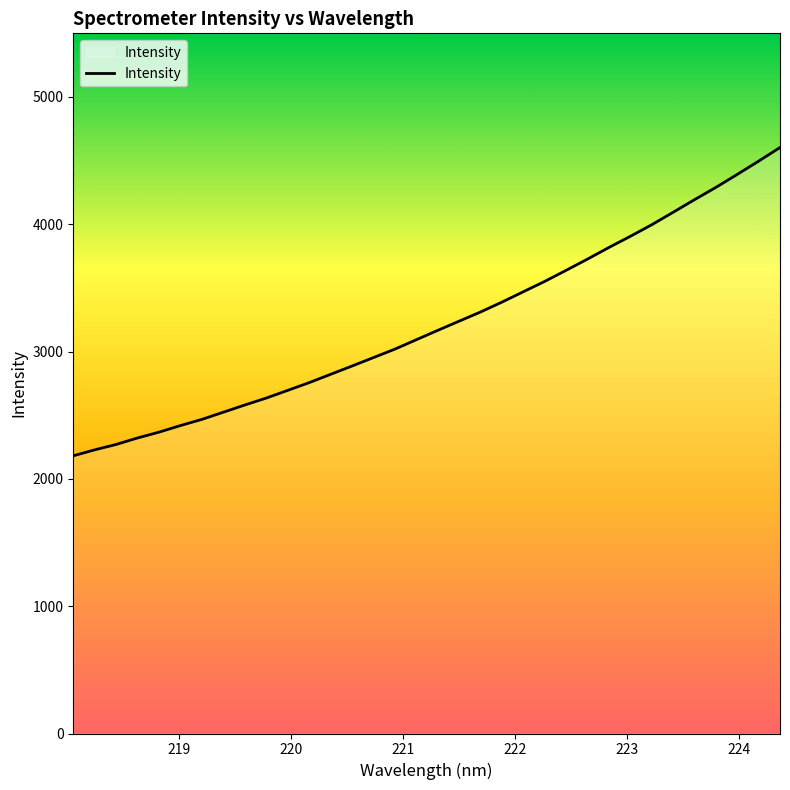

What is the difference between the maximum and minimum values?

2421.6